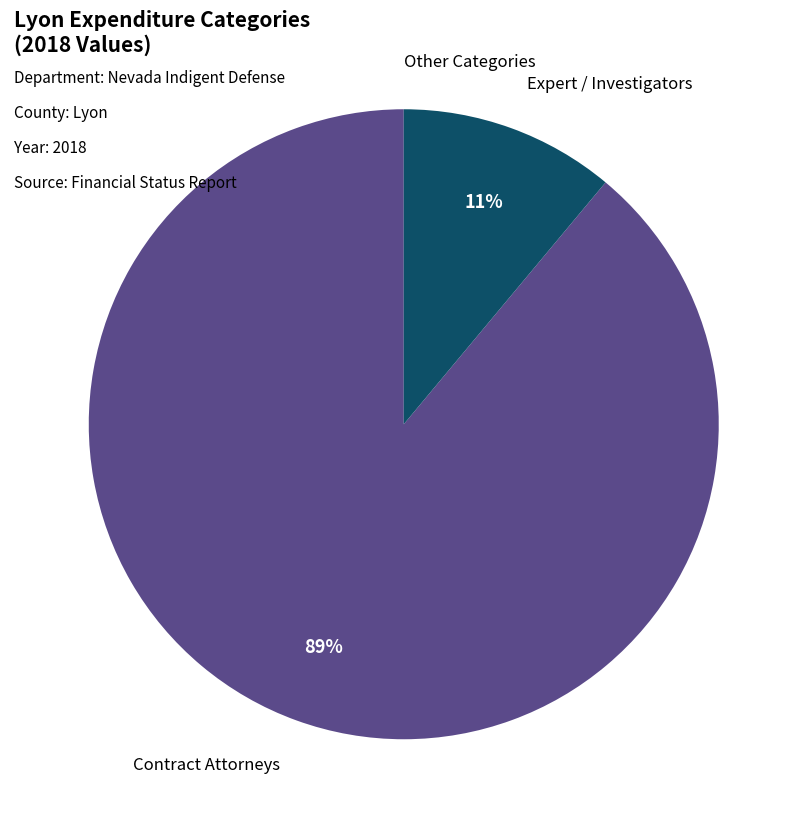

To the nearest percent, what is the average slice percentage?

33%